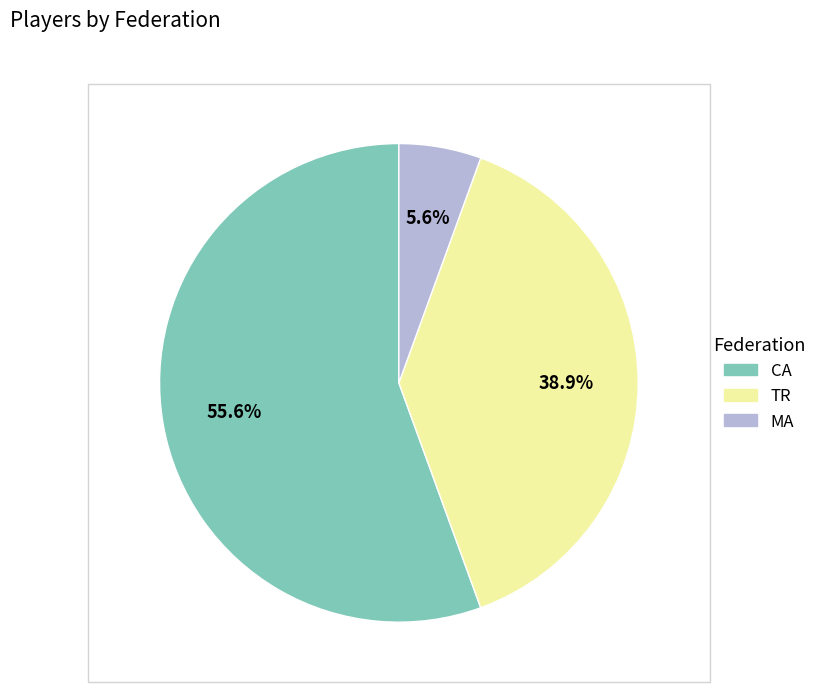

The TR slice represents 39% of the pie. True or false?

True